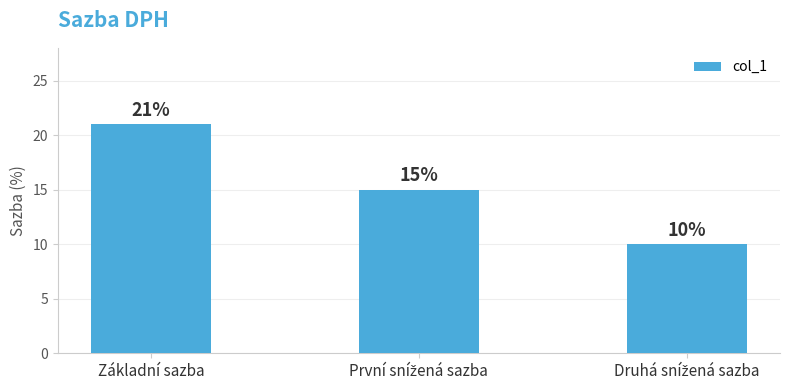

How many values are between 10 and 21?

3